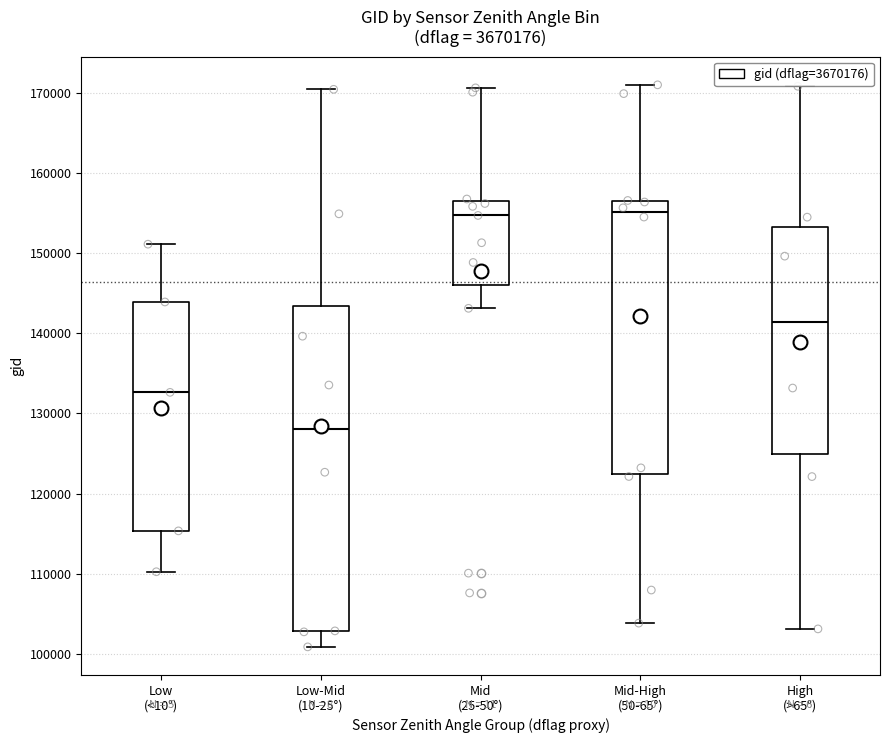

Comparing the boxes themselves (not the whiskers), which one is the tallest?

Low-Mid (10-25°)